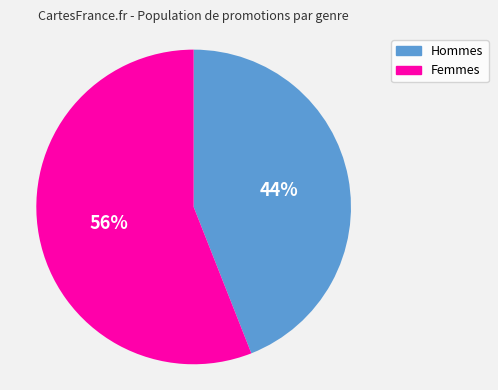

Does Hommes represent more than half of the total?

No